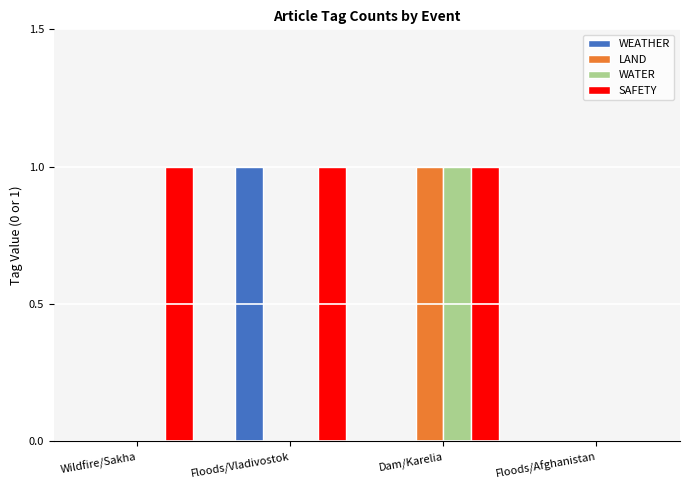

Reading right to left, what are all the values shown in this chart?

WEATHER: Floods/Afghanistan=0	Dam/Karelia=0	Floods/Vladivostok=1	Wildfire/Sakha=0
LAND: Floods/Afghanistan=0	Dam/Karelia=1	Floods/Vladivostok=0	Wildfire/Sakha=0
WATER: Floods/Afghanistan=0	Dam/Karelia=1	Floods/Vladivostok=0	Wildfire/Sakha=0
SAFETY: Floods/Afghanistan=0	Dam/Karelia=1	Floods/Vladivostok=1	Wildfire/Sakha=1